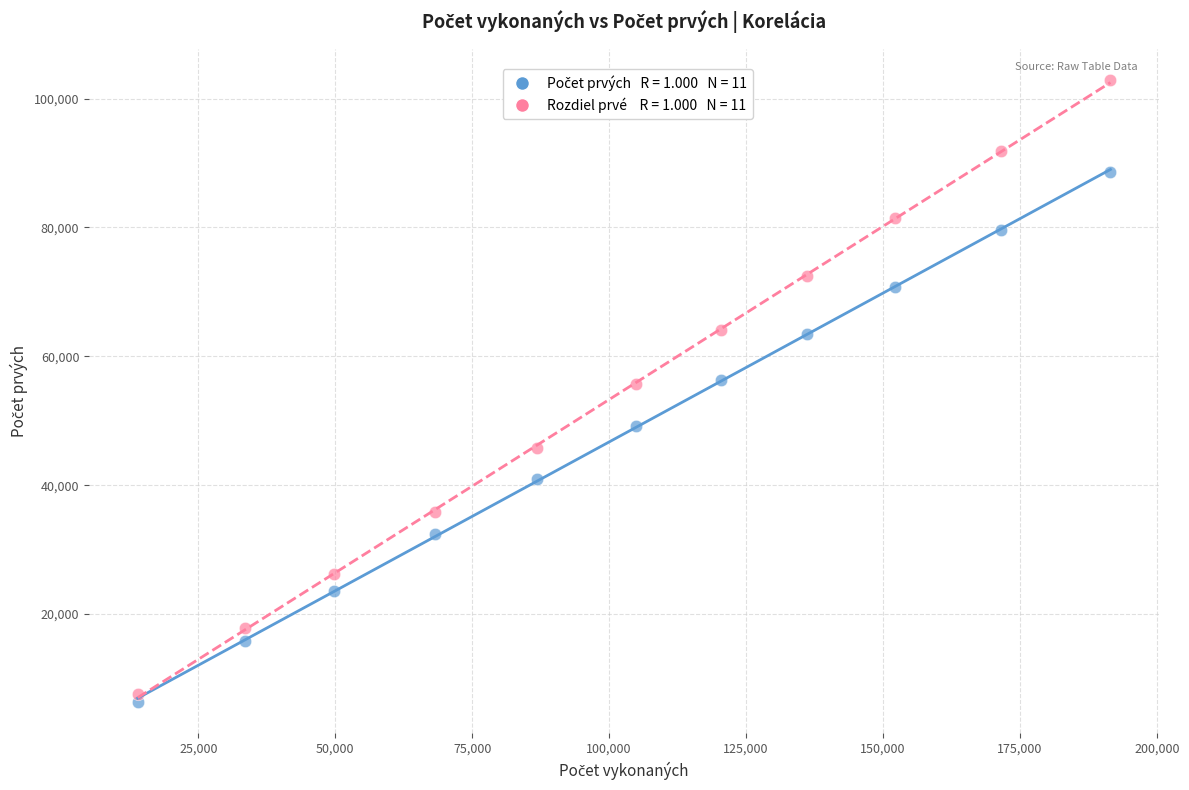

Across all data points, what is the range of X values (max minus min)?

177555